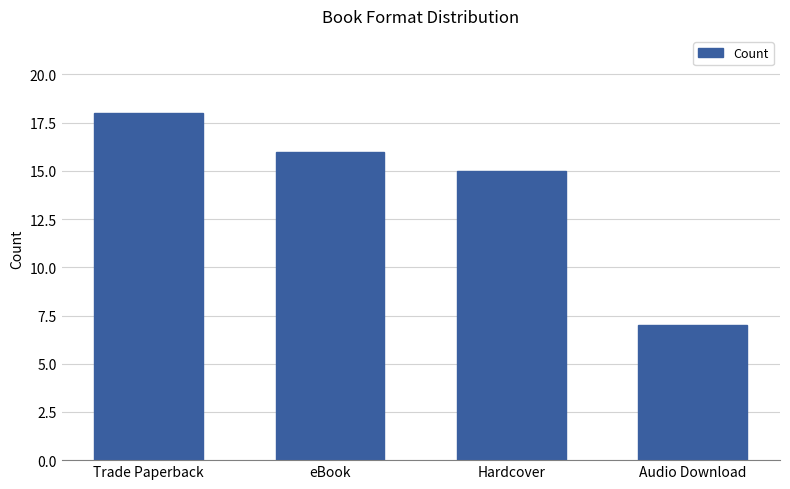

What value does the data have at Trade Paperback, to the nearest 10?

20